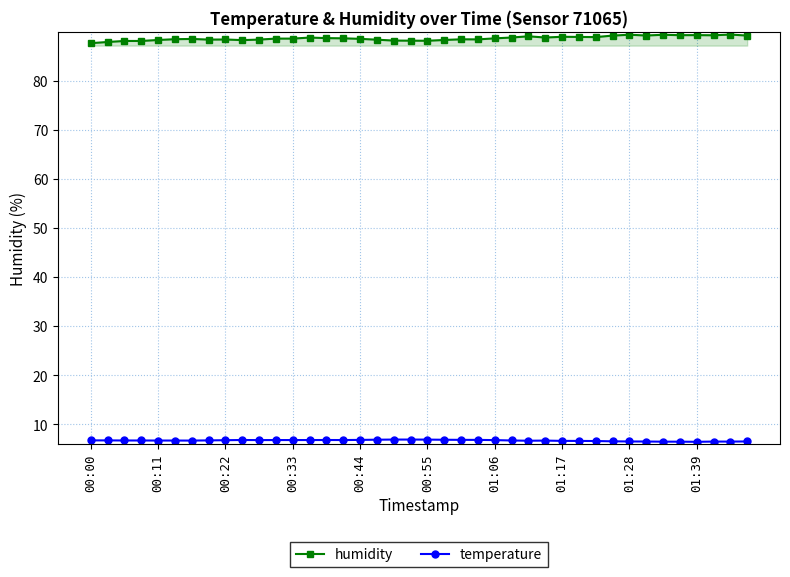

How many categories are shown in the chart?

40